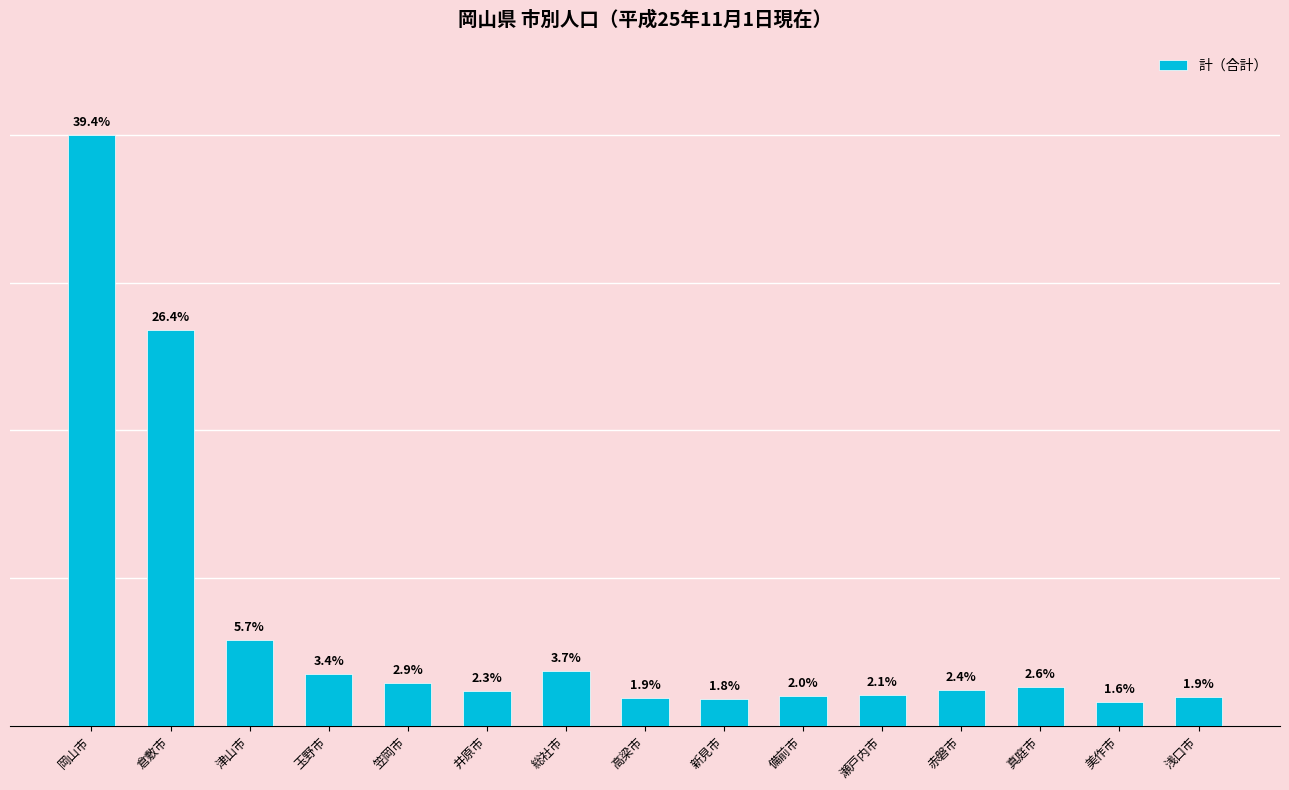

What is the average value?

120885